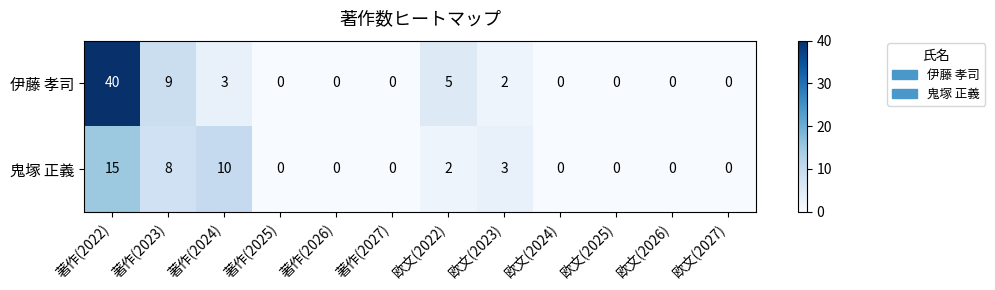

Where is 鬼塚 正義 nearest to the value 7?

著作(2023)